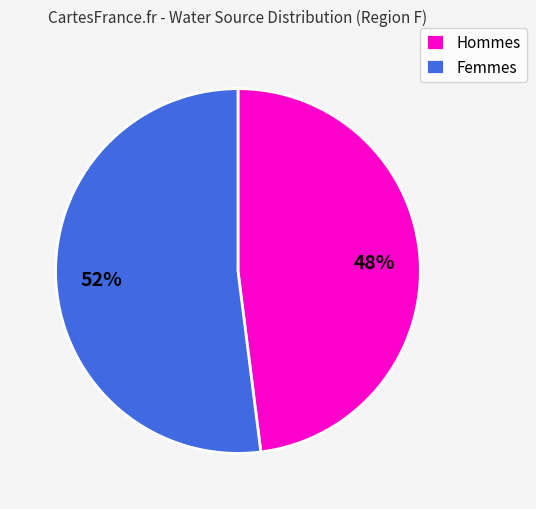

Which has a higher value, Hommes or Femmes?

Femmes